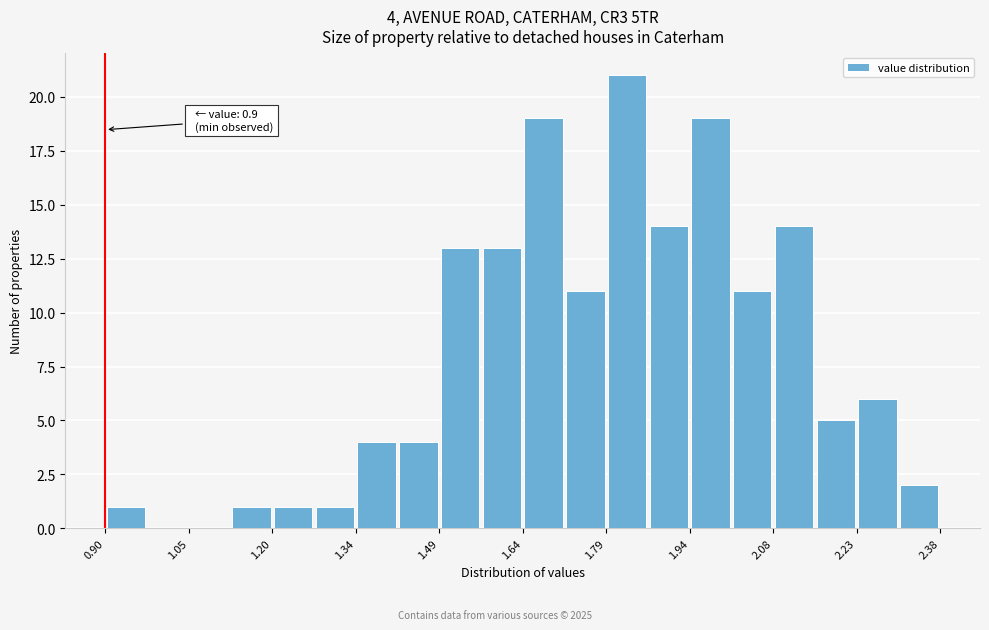

Around what value on the x-axis is the tallest bar? Give the approximate position of its centre, as read against the axis.

1.82